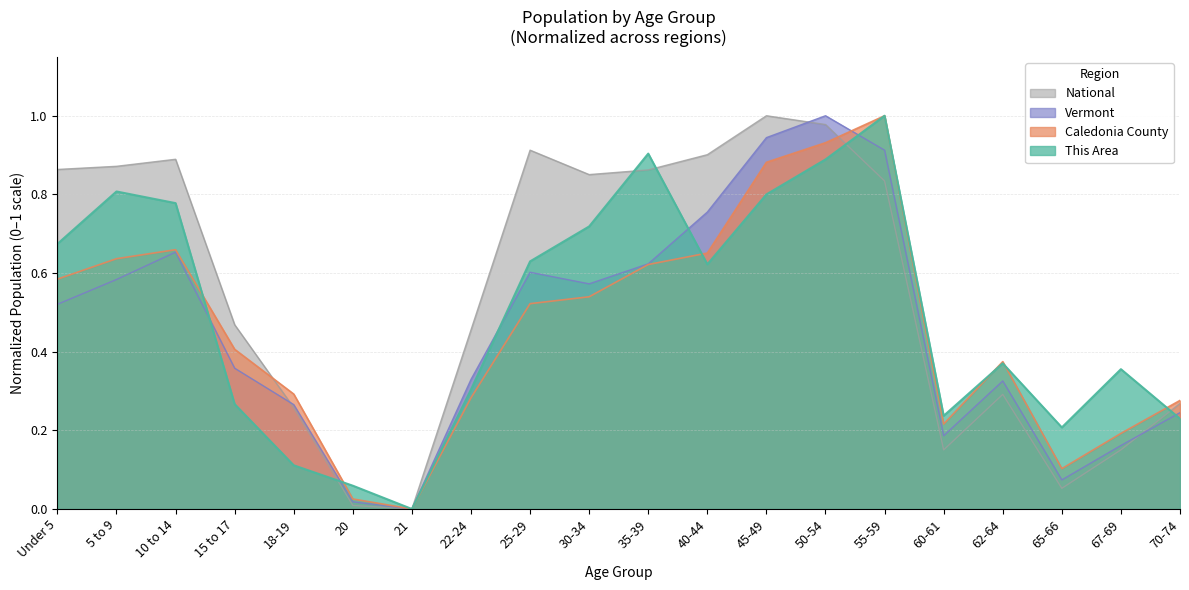

At which category does the chart reach its peak across all series?

55-59